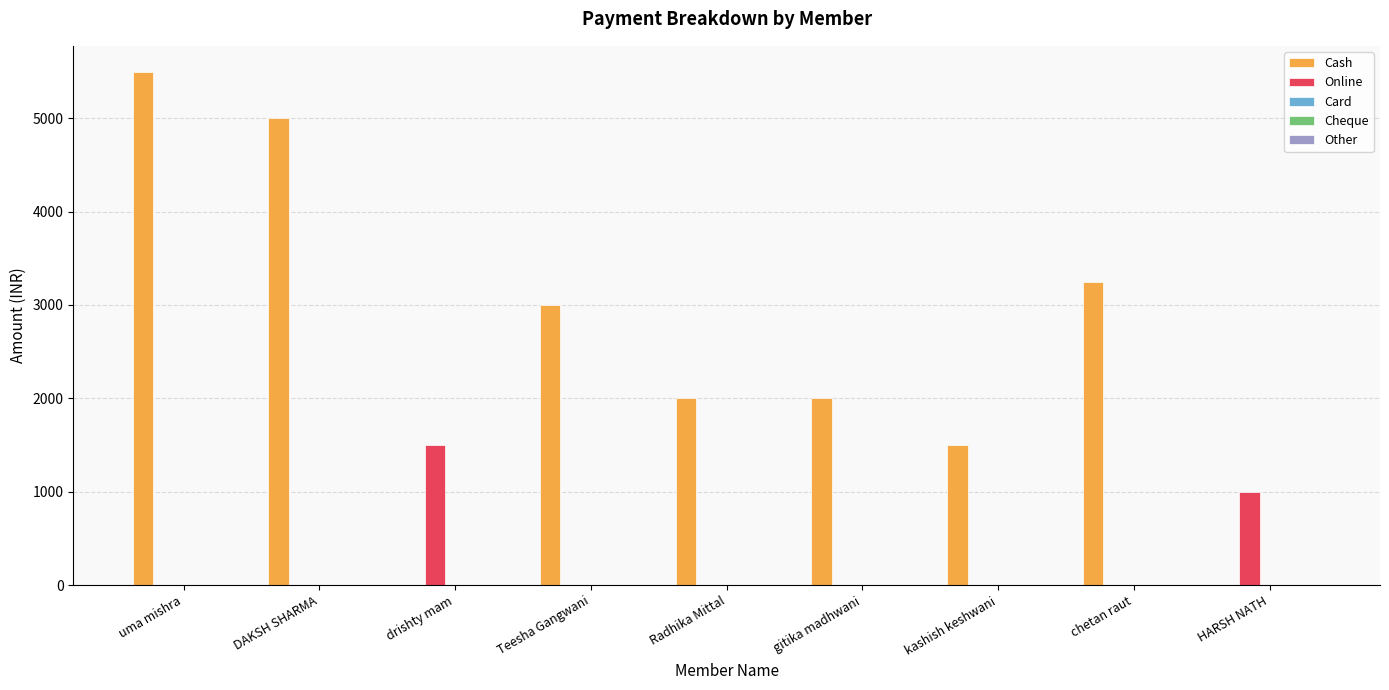

What is the greatest value displayed?

5500